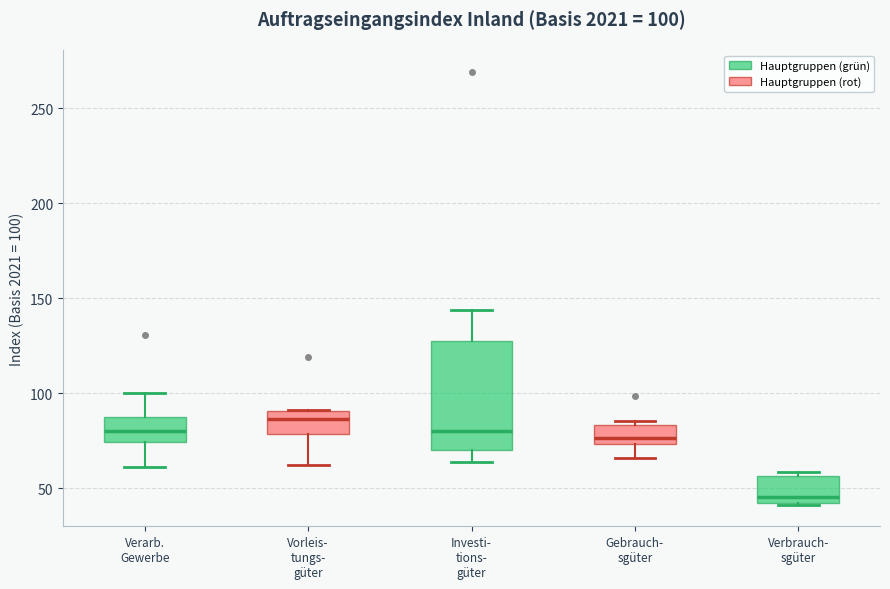

Which box has the highest median line?

Vorleis- tungs- güter